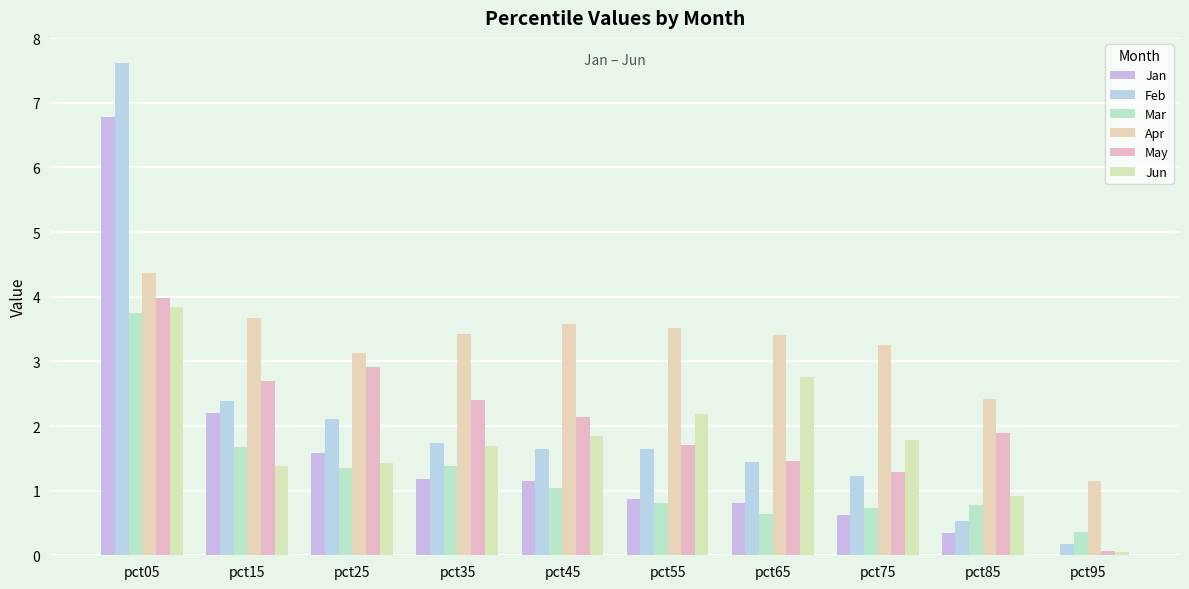

Where does the May series first go above 2?

pct05